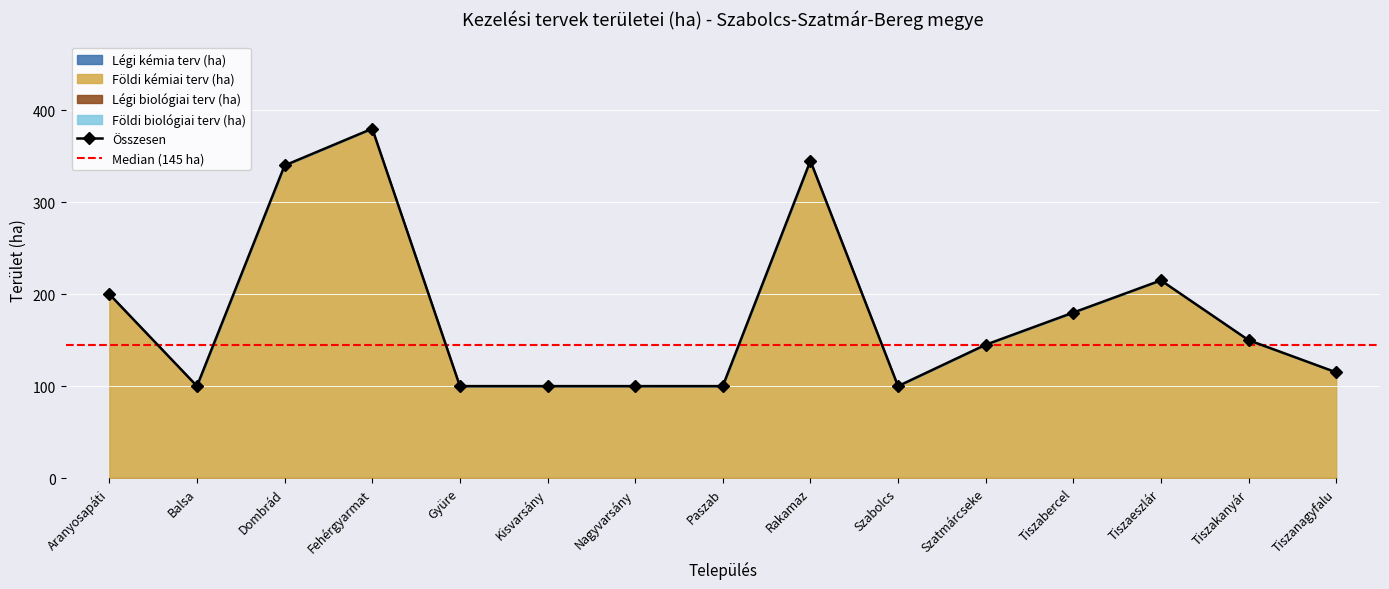

True or false: Légi biológiai terv (ha) and Földi kémiai terv (ha) cross at least once.

False